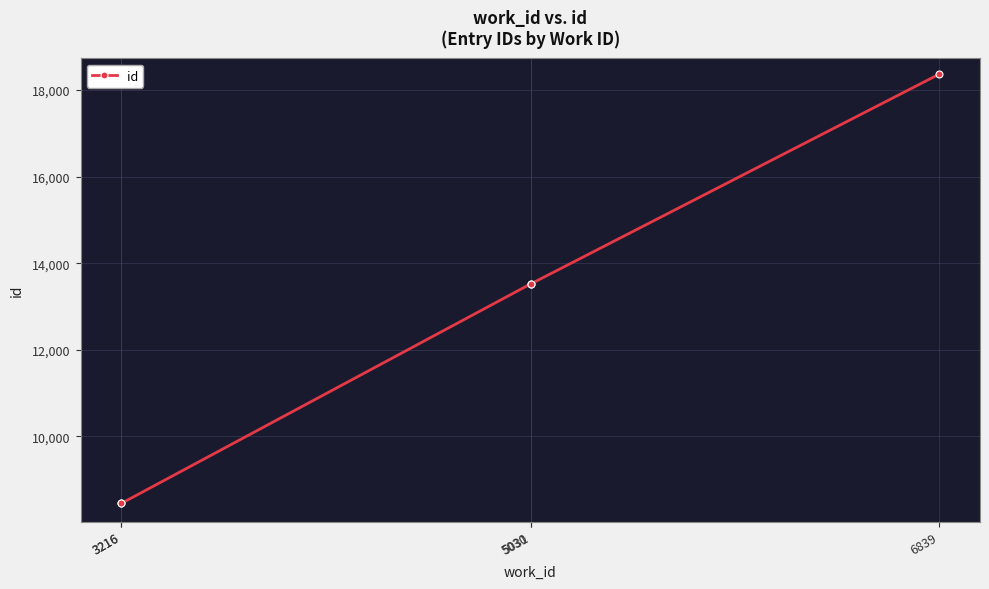

The chart shows a value of 13523 at 5030. True or false?

True